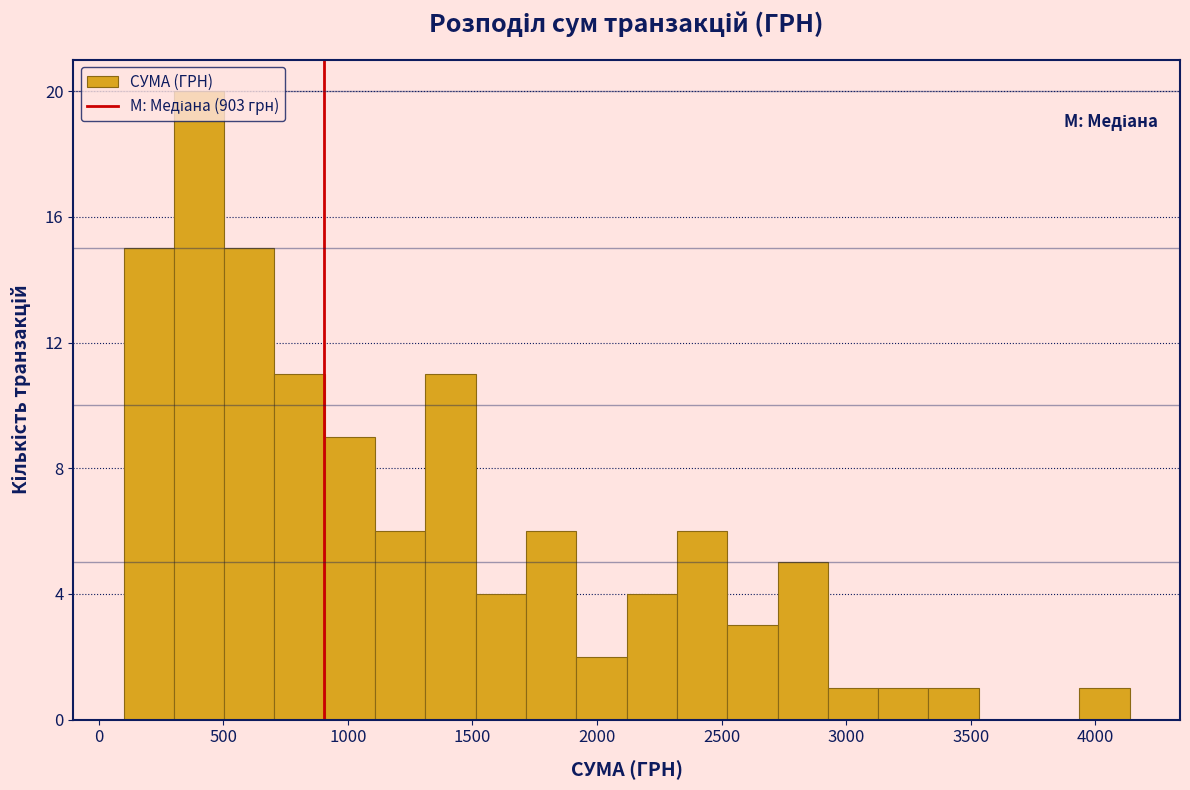

Reading left to right, list every bar in this chart as the range it spans on the x-axis followed by its height. Neither the bar edges nor the heights are printed on the chart, so give them approximately, as read against the axes.

100 to 300: 15
300 to 500: 20
500 to 700: 15
700 to 900: 11
900 to 1100: 9
1100 to 1300: 6
1300 to 1500: 11
1500 to 1700: 4
1700 to 1900: 6
1900 to 2100: 2
2100 to 2300: 4
2300 to 2500: 6
2500 to 2700: 3
2700 to 2950: 5
2950 to 3150: 1
3150 to 3350: 1
3350 to 3550: 1
3550 to 3750: 0
3750 to 3950: 0
3950 to 4150: 1